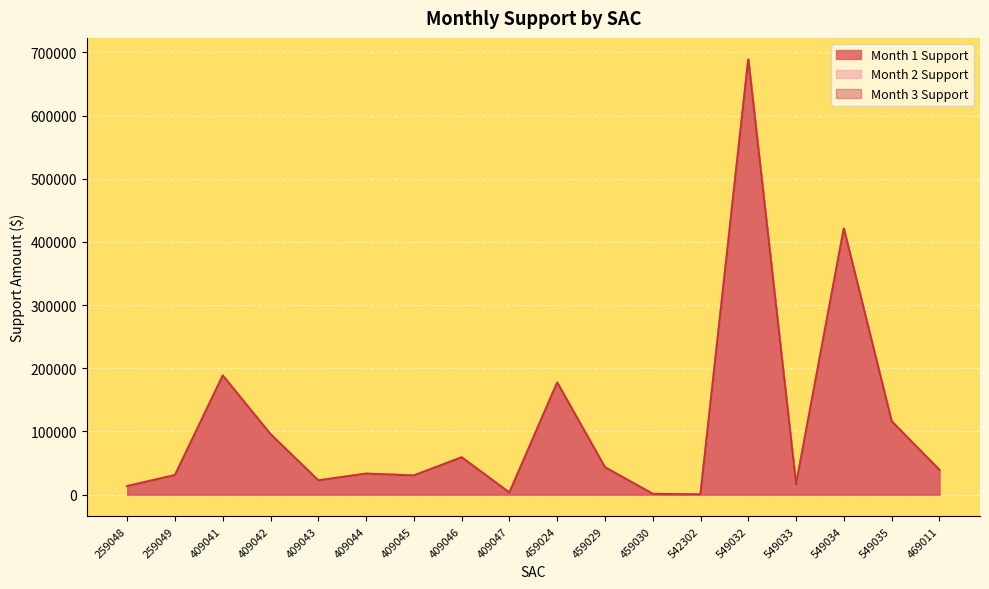

Where is Month 2 Support nearest to the value 344432?

549034